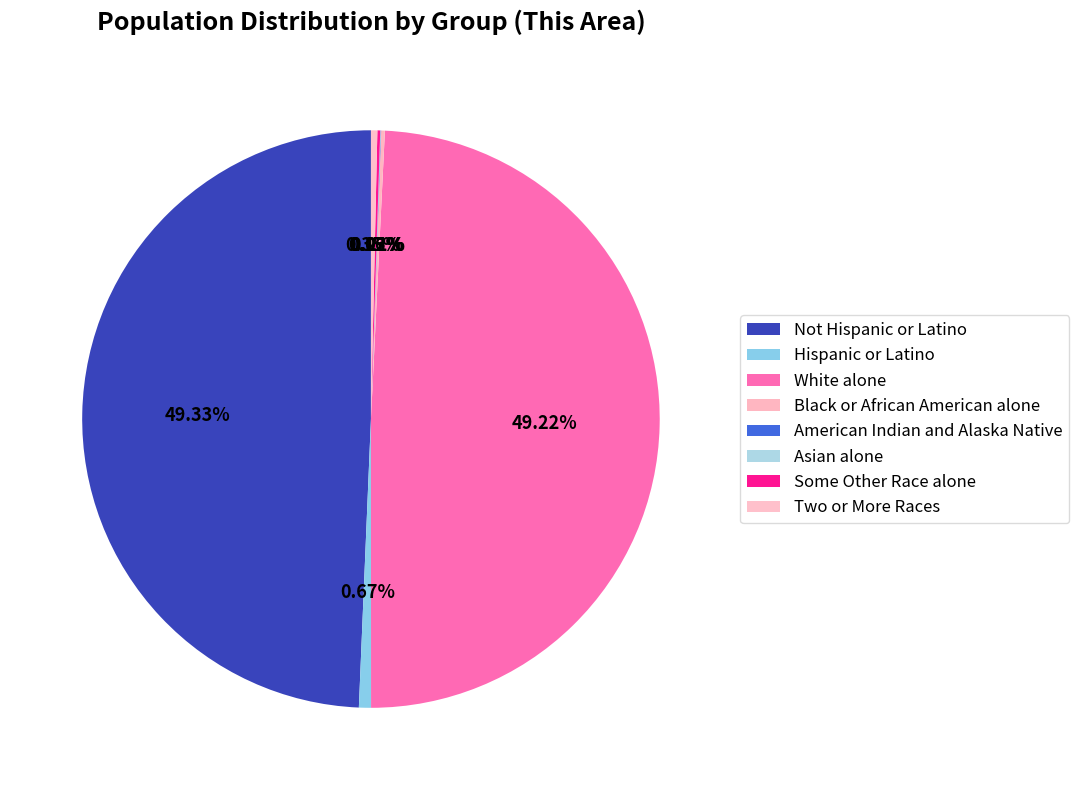

Approximately how many times larger is the value at Hispanic or Latino compared to Some Other Race alone?

4.2